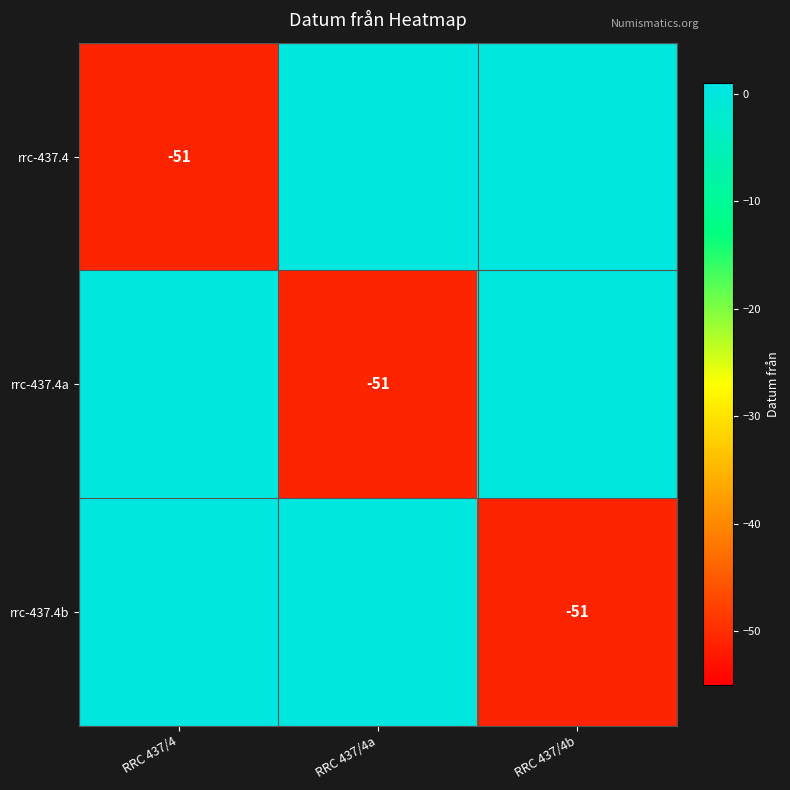

At which category is the sum across all series the highest?

RRC 437/4